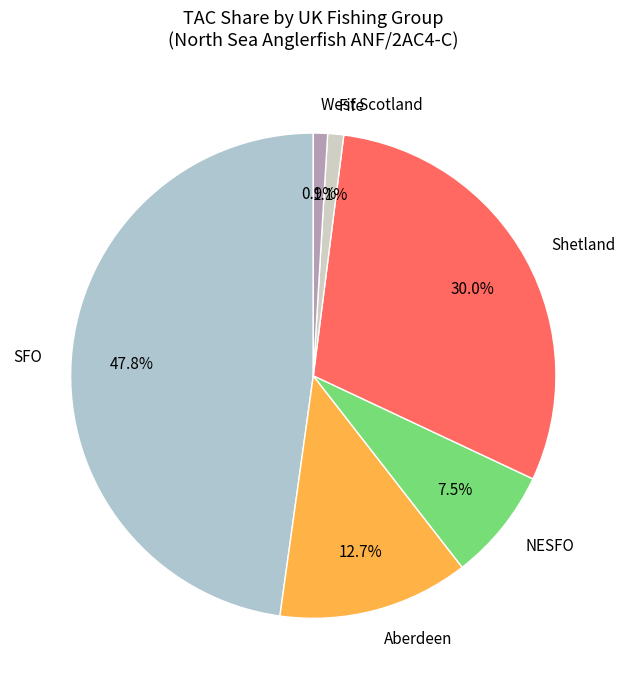

To the nearest percent, what is the combined percentage of SFO and Fife?

49%